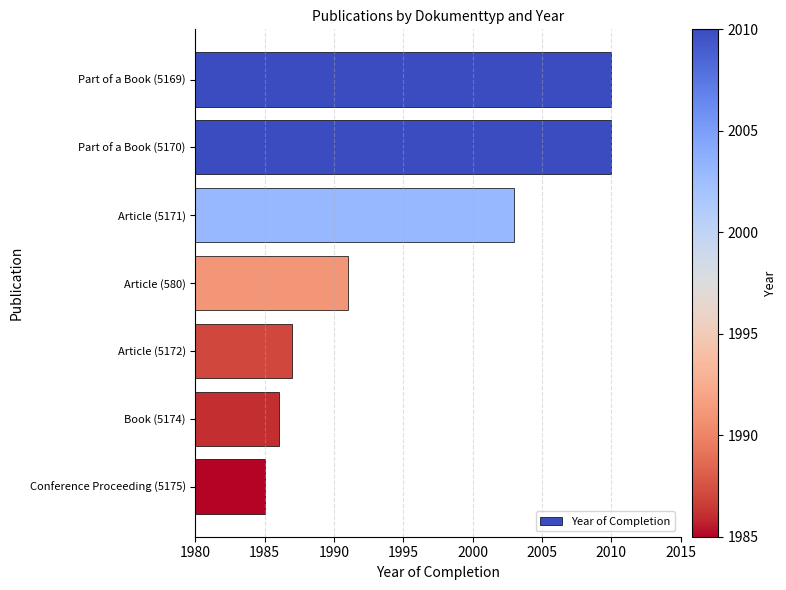

What is the sum of all values?

13972